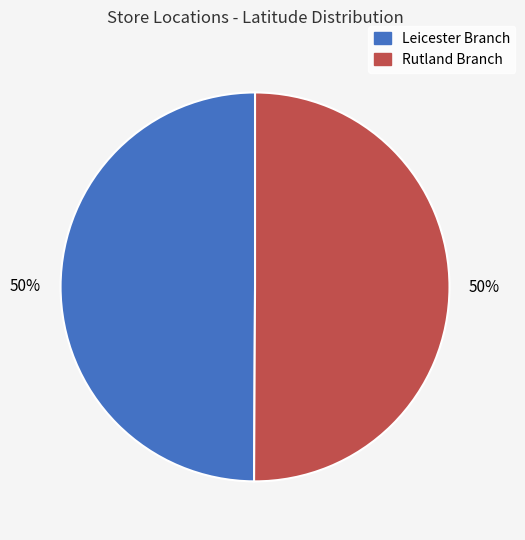

Approximately how many times larger is the value at Rutland Branch compared to Leicester Branch?

1.0